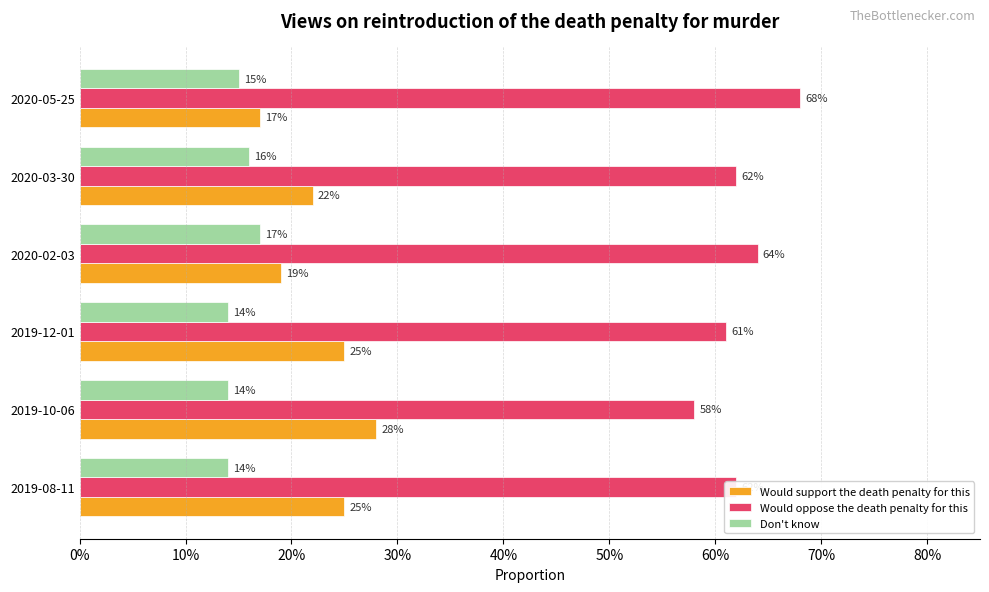

What is the average value of the Would oppose the death penalty for this series?

0.6